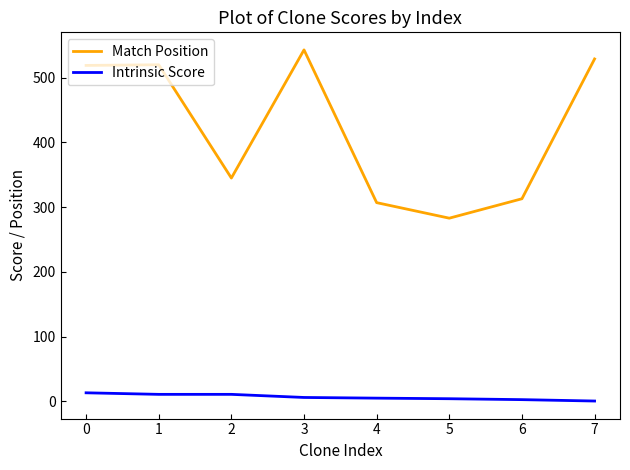

What is the difference between the second highest and minimum values in the Match Position series?

246.0